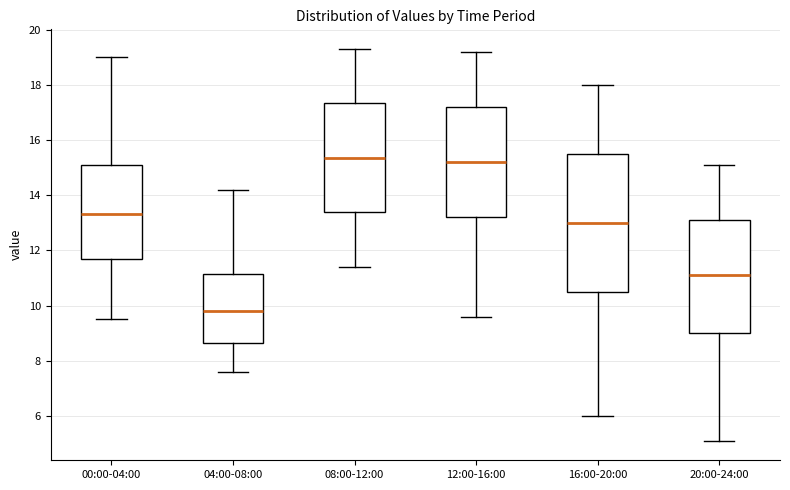

Which box is the tallest, from its lower edge to its upper edge?

16:00-20:00